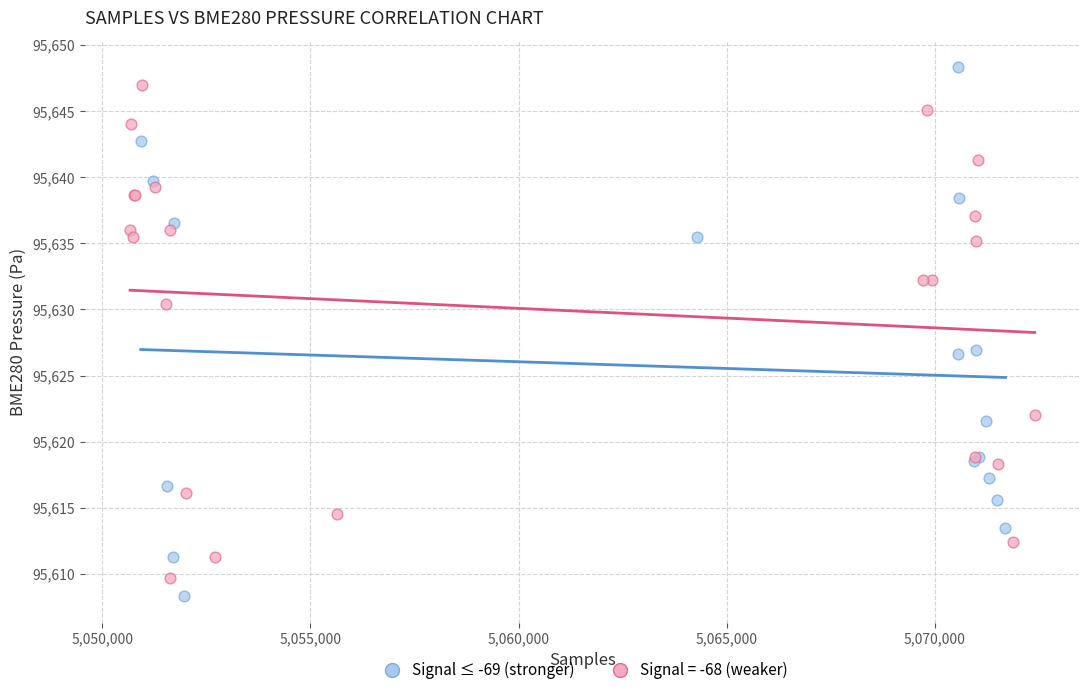

Which series has the largest Y range (max minus min)?

Signal ≤ -69 (stronger)